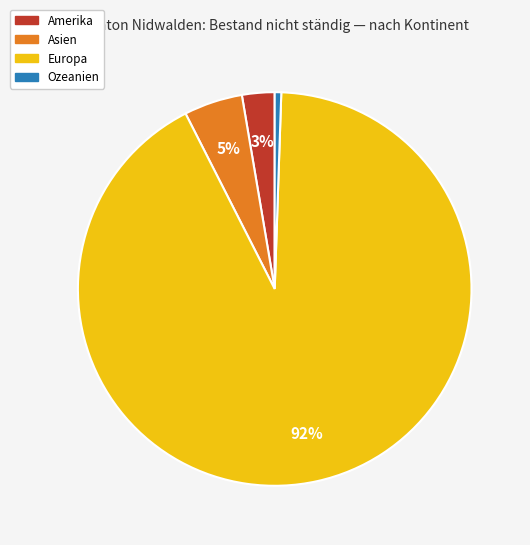

Is the sum of Ozeanien and Amerika greater than half?

No